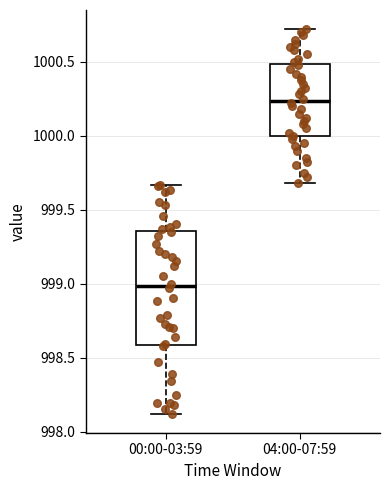

Comparing the boxes themselves (not the whiskers), which one is the tallest?

00:00-03:59